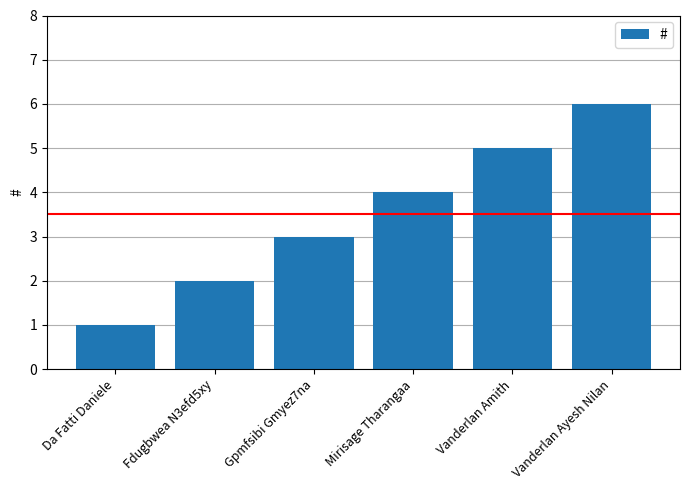

Which category has the highest value across all series?

Vanderlan Ayesh Nilan